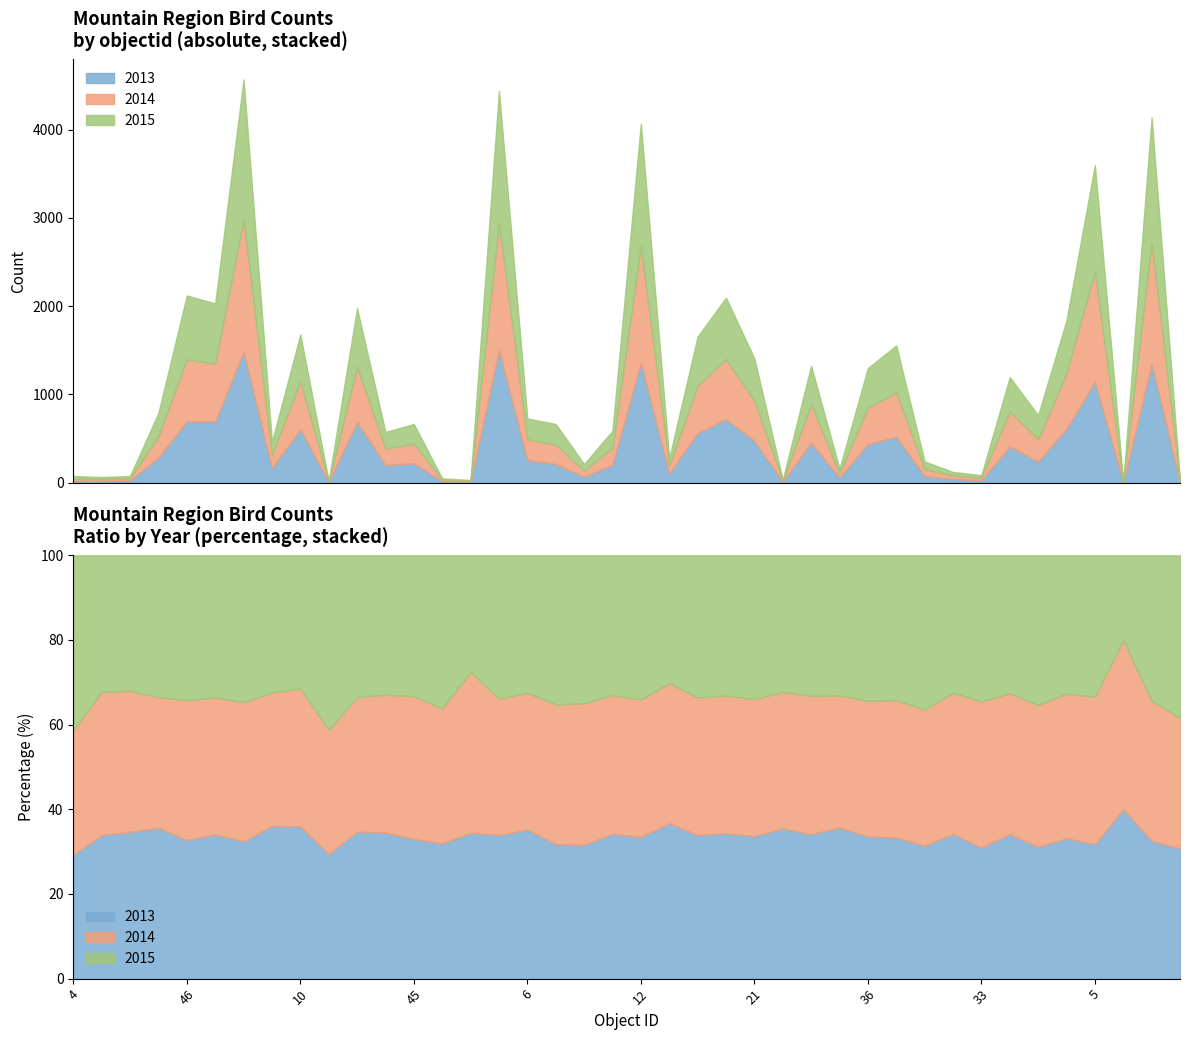

Is it true that 2013 equals 777 at 21?

False